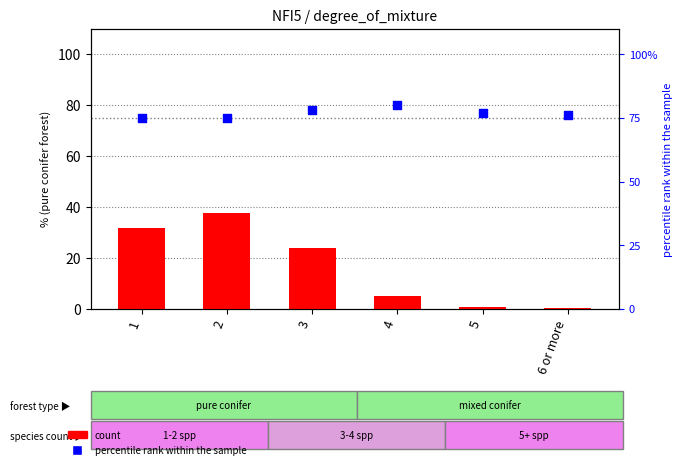

What are all the series names shown in the legend?

count, percentile rank within the sample